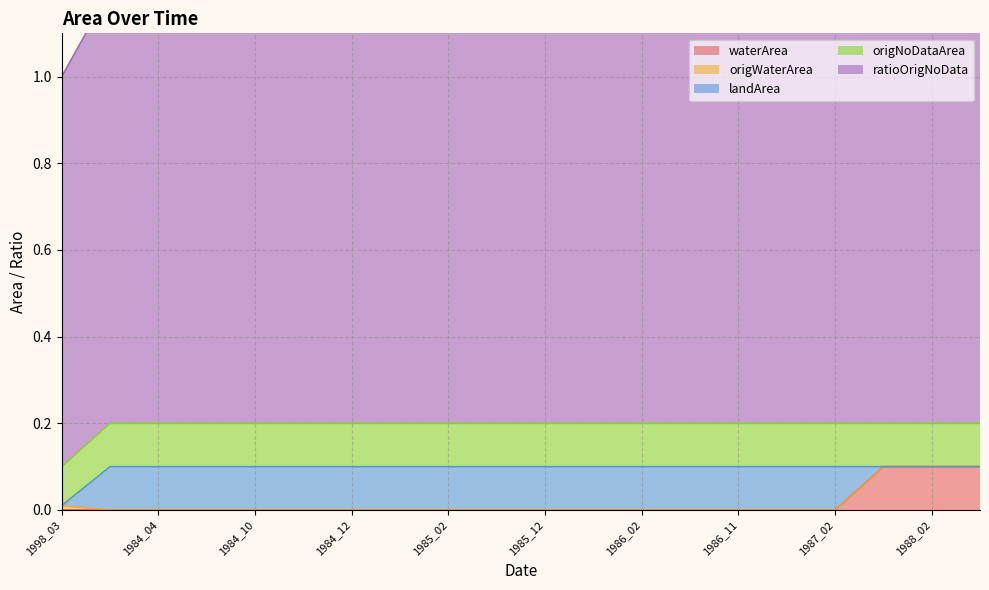

How many data points in ratioOrigNoData are above 1?

19